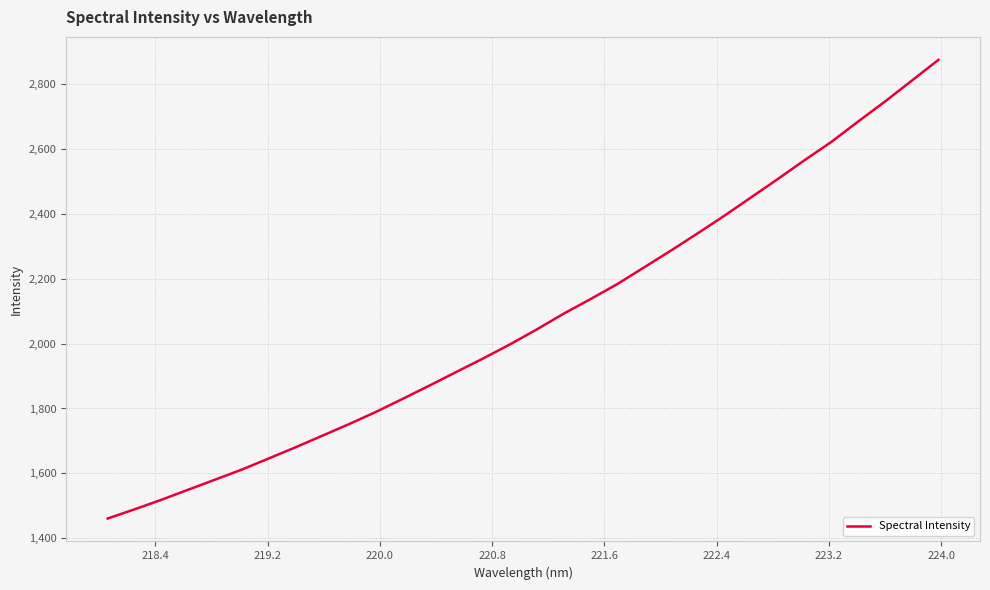

What is the smallest value displayed?

1461.3